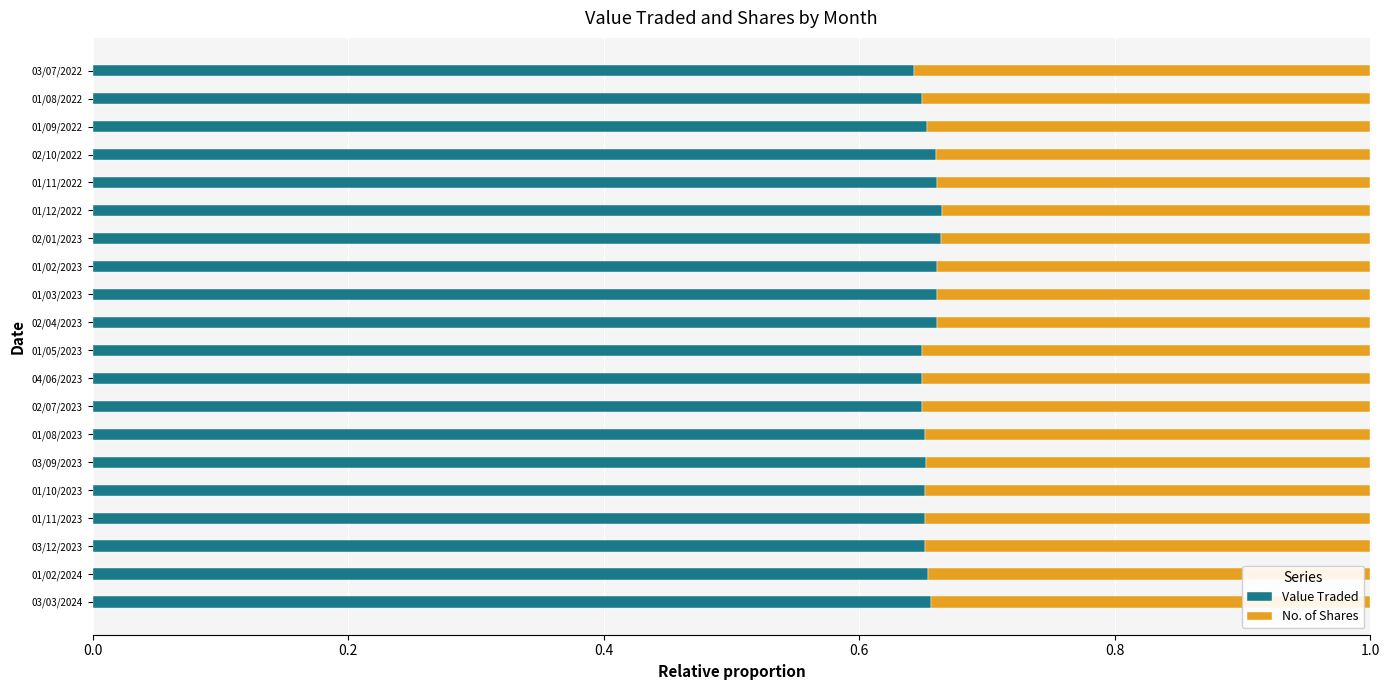

The Value Traded series shows 1.1 at 01/02/2023. True or false?

False